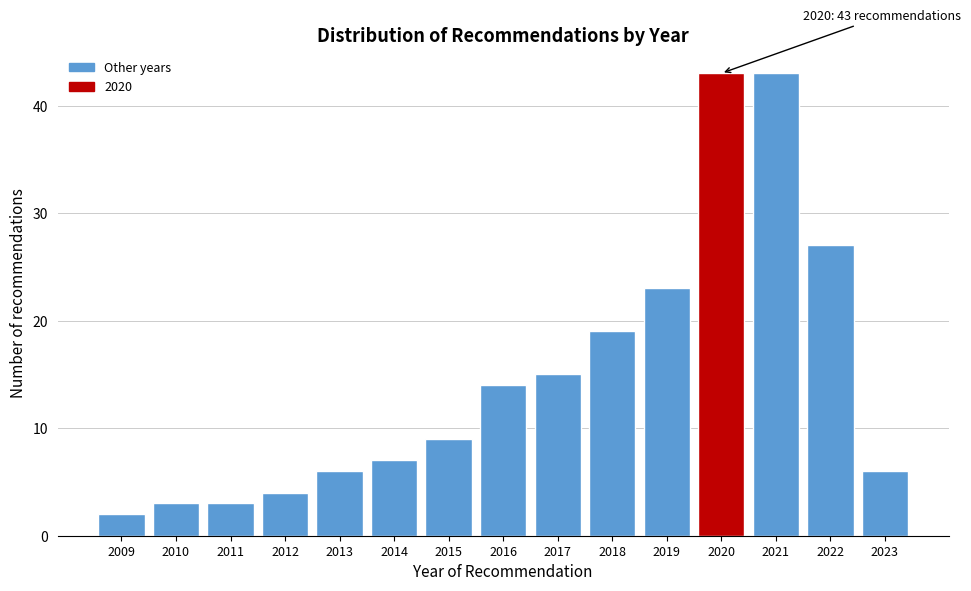

Reading right to left, transcribe all the data shown in this chart.

2023=6	2022=27	2021=43	2020=43	2019=23	2018=19	2017=15	2016=14	2015=9	2014=7	2013=6	2012=4	2011=3	2010=3	2009=2